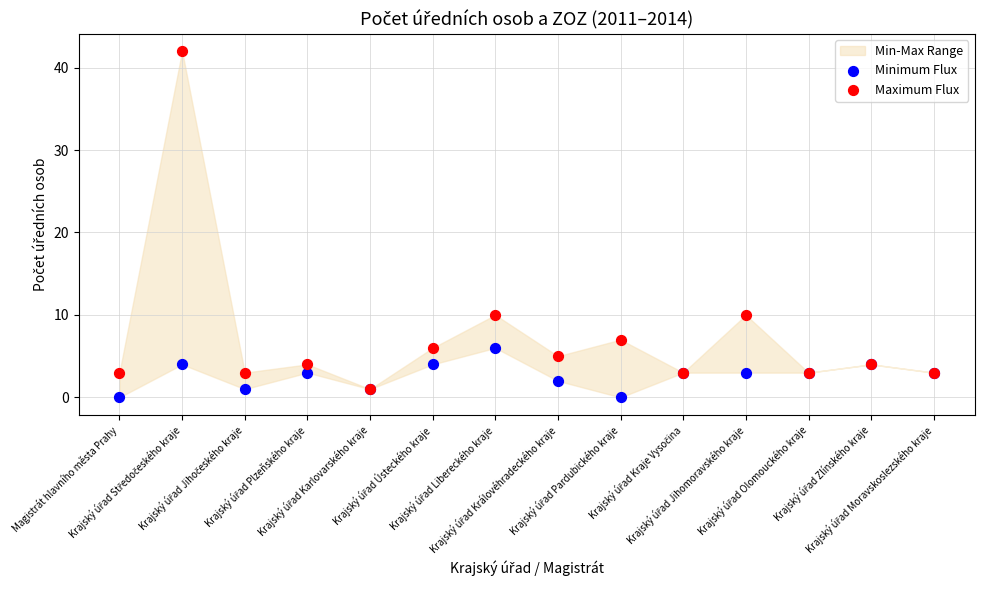

Which series reaches the minimum Y coordinate?

Minimum Flux